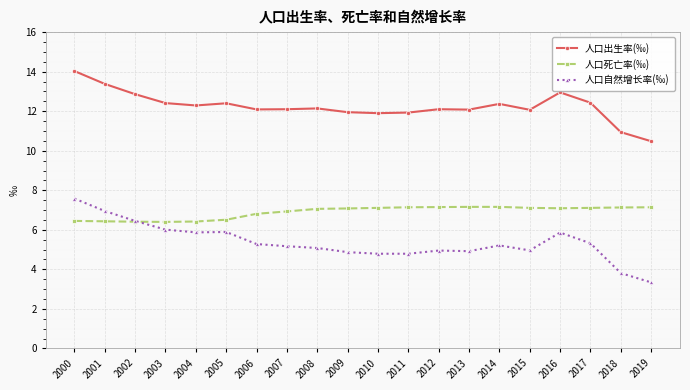

What is the spread (max minus min) of values at 2019?

7.1